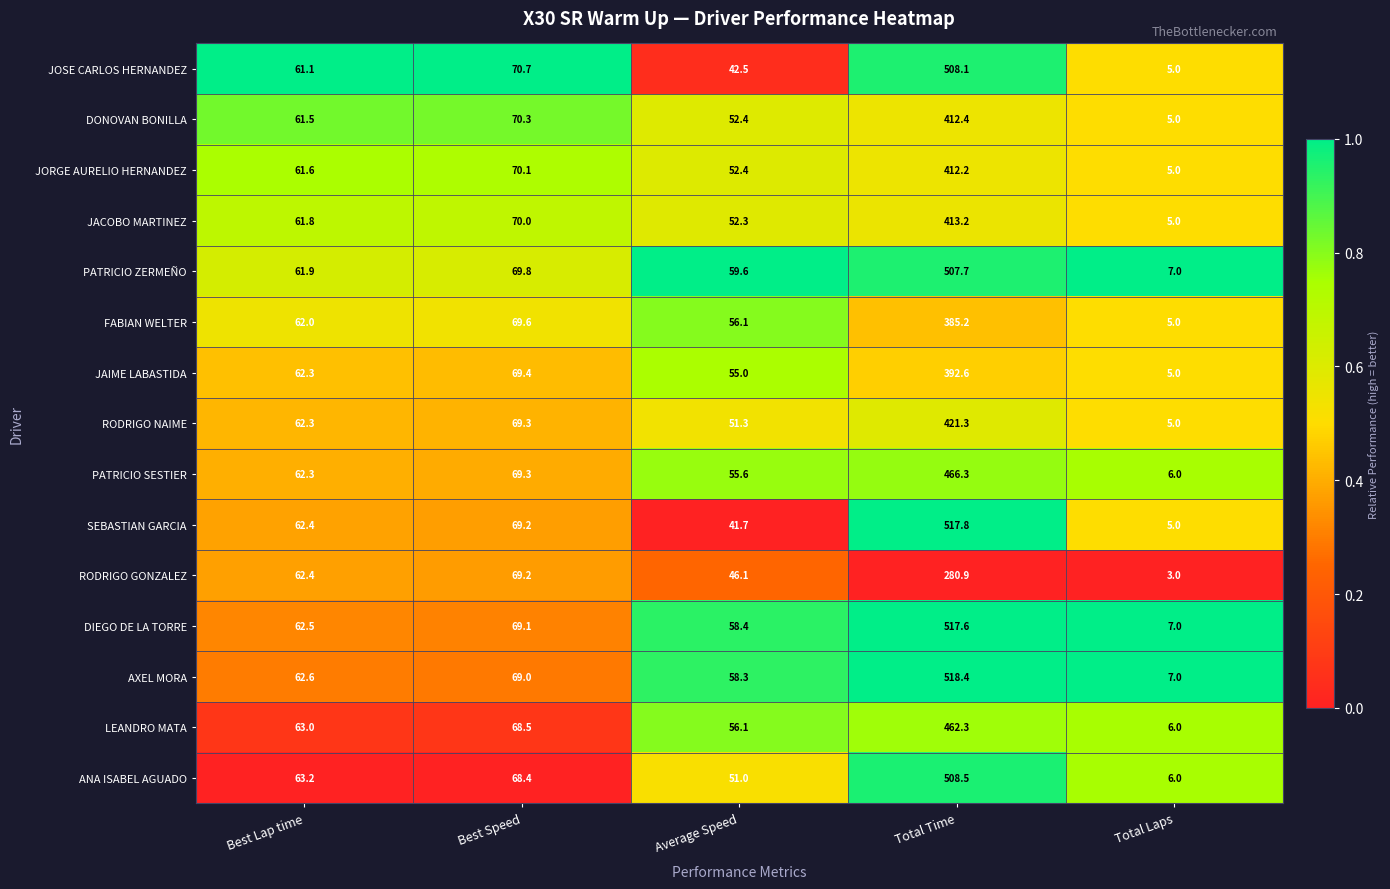

What is the sum of the JOSE CARLOS HERNANDEZ values at Total Time and Best Speed?

578.8